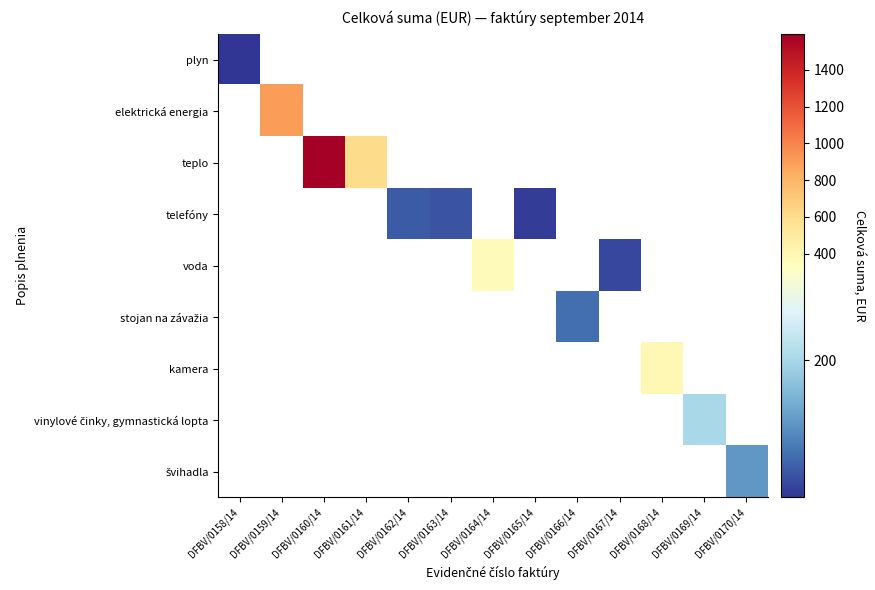

What is the smallest value displayed?

5.0